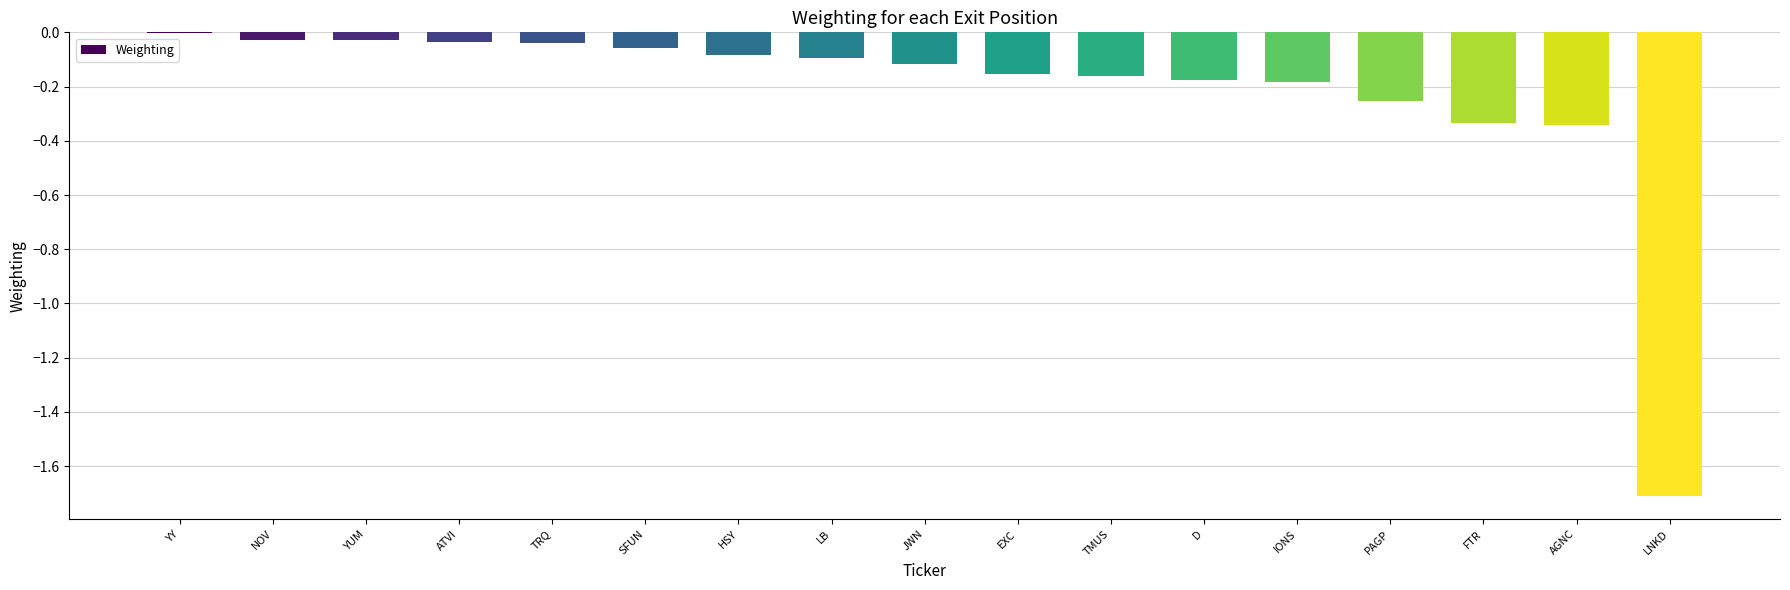

Which has a higher value, LB or YY?

YY